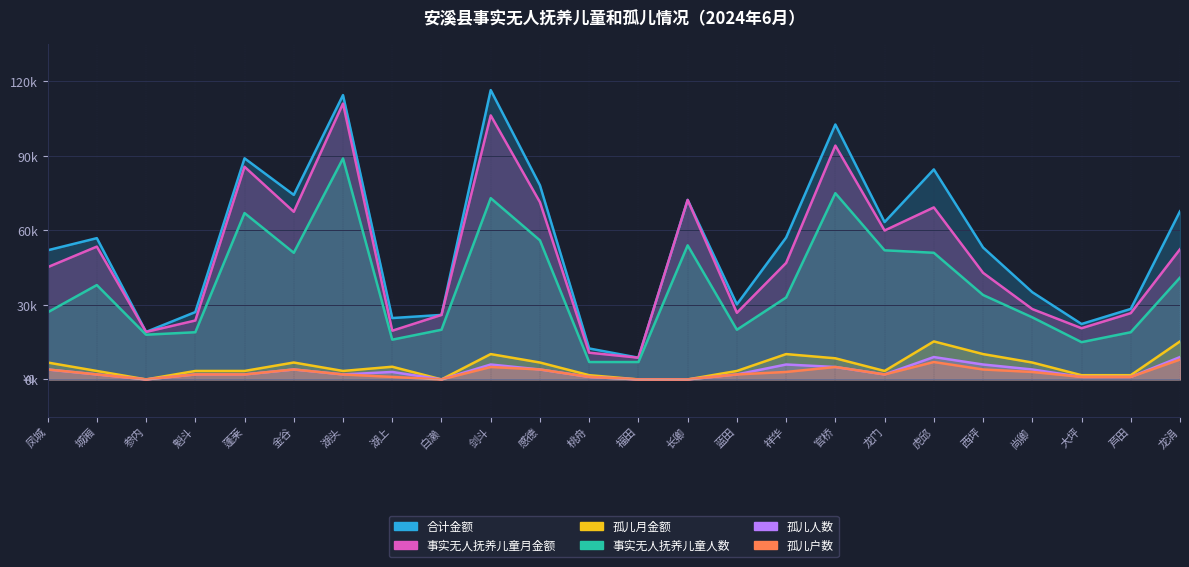

True or false: 孤儿户数 and 孤儿月金额 cross at least once.

False